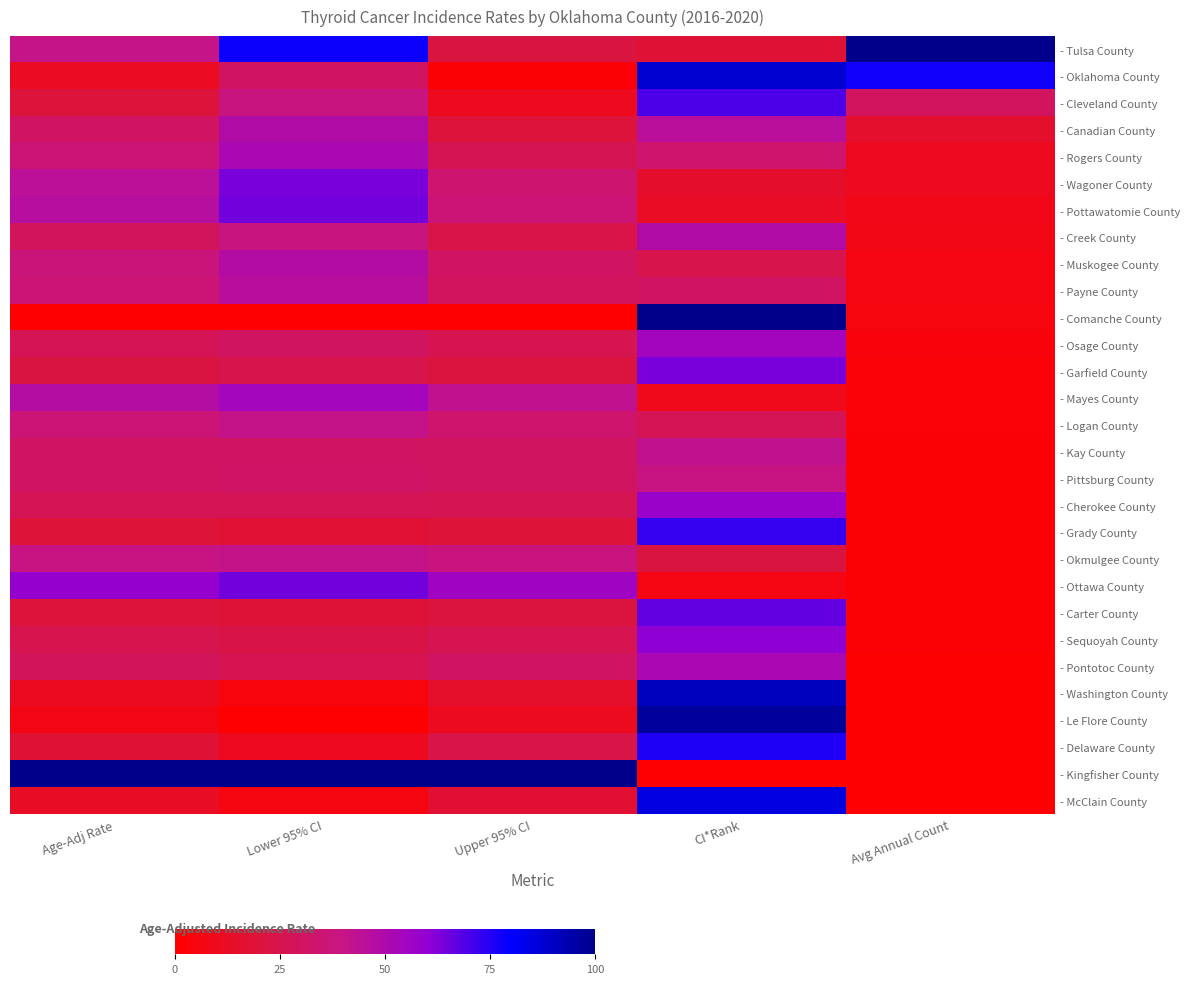

Reading left to right, list all the values displayed in this chart.

- Tulsa County: Age-Adj Rate=0.4	Lower 95% CI=0.8	Upper 95% CI=0.2	CI*Rank=0.2	Avg Annual Count=1.0
- Oklahoma County: Age-Adj Rate=0.1	Lower 95% CI=0.3	Upper 95% CI=0.0	CI*Rank=0.9	Avg Annual Count=0.8
- Cleveland County: Age-Adj Rate=0.2	Lower 95% CI=0.4	Upper 95% CI=0.1	CI*Rank=0.7	Avg Annual Count=0.3
- Canadian County: Age-Adj Rate=0.3	Lower 95% CI=0.5	Upper 95% CI=0.2	CI*Rank=0.5	Avg Annual Count=0.2
- Rogers County: Age-Adj Rate=0.4	Lower 95% CI=0.5	Upper 95% CI=0.3	CI*Rank=0.3	Avg Annual Count=0.1
- Wagoner County: Age-Adj Rate=0.4	Lower 95% CI=0.6	Upper 95% CI=0.3	CI*Rank=0.2	Avg Annual Count=0.1
- Pottawatomie County: Age-Adj Rate=0.5	Lower 95% CI=0.6	Upper 95% CI=0.4	CI*Rank=0.1	Avg Annual Count=0.1
- Creek County: Age-Adj Rate=0.3	Lower 95% CI=0.4	Upper 95% CI=0.2	CI*Rank=0.5	Avg Annual Count=0.1
- Muskogee County: Age-Adj Rate=0.4	Lower 95% CI=0.5	Upper 95% CI=0.3	CI*Rank=0.2	Avg Annual Count=0.1
- Payne County: Age-Adj Rate=0.4	Lower 95% CI=0.5	Upper 95% CI=0.3	CI*Rank=0.3	Avg Annual Count=0.1
- Comanche County: Age-Adj Rate=0.0	Lower 95% CI=0.0	Upper 95% CI=0.0	CI*Rank=1.0	Avg Annual Count=0.1
- Osage County: Age-Adj Rate=0.3	Lower 95% CI=0.3	Upper 95% CI=0.3	CI*Rank=0.5	Avg Annual Count=0.0
- Garfield County: Age-Adj Rate=0.2	Lower 95% CI=0.2	Upper 95% CI=0.2	CI*Rank=0.6	Avg Annual Count=0.0
- Mayes County: Age-Adj Rate=0.5	Lower 95% CI=0.5	Upper 95% CI=0.4	CI*Rank=0.1	Avg Annual Count=0.0
- Logan County: Age-Adj Rate=0.4	Lower 95% CI=0.4	Upper 95% CI=0.3	CI*Rank=0.3	Avg Annual Count=0.0
- Kay County: Age-Adj Rate=0.3	Lower 95% CI=0.3	Upper 95% CI=0.3	CI*Rank=0.4	Avg Annual Count=0.0
- Pittsburg County: Age-Adj Rate=0.3	Lower 95% CI=0.3	Upper 95% CI=0.3	CI*Rank=0.4	Avg Annual Count=0.0
- Cherokee County: Age-Adj Rate=0.3	Lower 95% CI=0.3	Upper 95% CI=0.3	CI*Rank=0.6	Avg Annual Count=0.0
- Grady County: Age-Adj Rate=0.2	Lower 95% CI=0.2	Upper 95% CI=0.2	CI*Rank=0.7	Avg Annual Count=0.0
- Okmulgee County: Age-Adj Rate=0.4	Lower 95% CI=0.4	Upper 95% CI=0.4	CI*Rank=0.2	Avg Annual Count=0.0
- Ottawa County: Age-Adj Rate=0.6	Lower 95% CI=0.6	Upper 95% CI=0.6	CI*Rank=0.1	Avg Annual Count=0.0
- Carter County: Age-Adj Rate=0.2	Lower 95% CI=0.2	Upper 95% CI=0.2	CI*Rank=0.7	Avg Annual Count=0.0
- Sequoyah County: Age-Adj Rate=0.2	Lower 95% CI=0.2	Upper 95% CI=0.3	CI*Rank=0.6	Avg Annual Count=0.0
- Pontotoc County: Age-Adj Rate=0.3	Lower 95% CI=0.3	Upper 95% CI=0.3	CI*Rank=0.5	Avg Annual Count=0.0
- Washington County: Age-Adj Rate=0.1	Lower 95% CI=0.0	Upper 95% CI=0.1	CI*Rank=0.9	Avg Annual Count=0.0
- Le Flore County: Age-Adj Rate=0.1	Lower 95% CI=0.0	Upper 95% CI=0.1	CI*Rank=1.0	Avg Annual Count=0.0
- Delaware County: Age-Adj Rate=0.2	Lower 95% CI=0.1	Upper 95% CI=0.2	CI*Rank=0.8	Avg Annual Count=0.0
- Kingfisher County: Age-Adj Rate=1.0	Lower 95% CI=1.0	Upper 95% CI=1.0	CI*Rank=0.0	Avg Annual Count=0.0
- McClain County: Age-Adj Rate=0.1	Lower 95% CI=0.1	Upper 95% CI=0.2	CI*Rank=0.8	Avg Annual Count=0.0